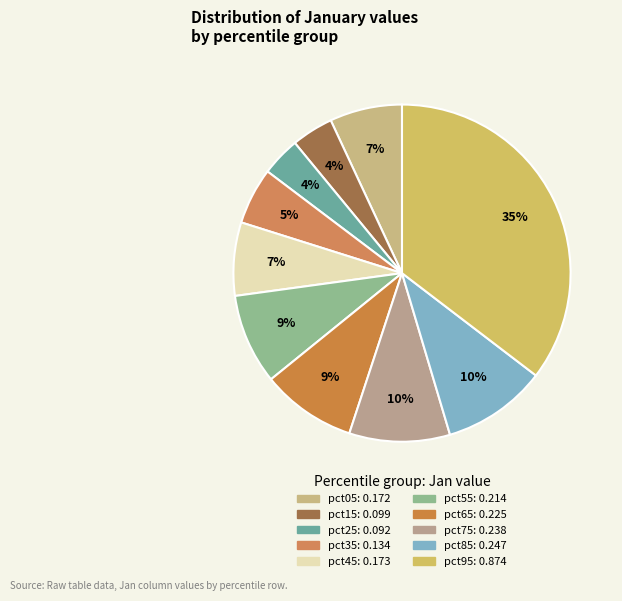

Does any single category account for the majority?

No